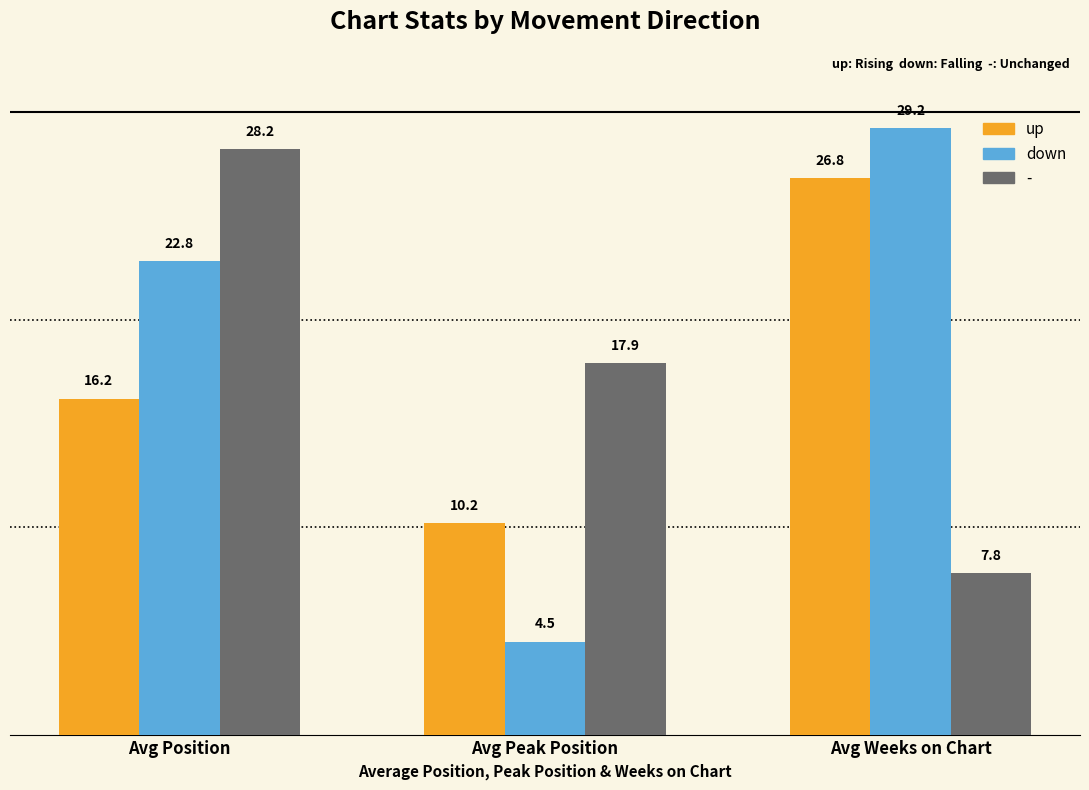

What are all the series names shown in the legend?

up, down, -